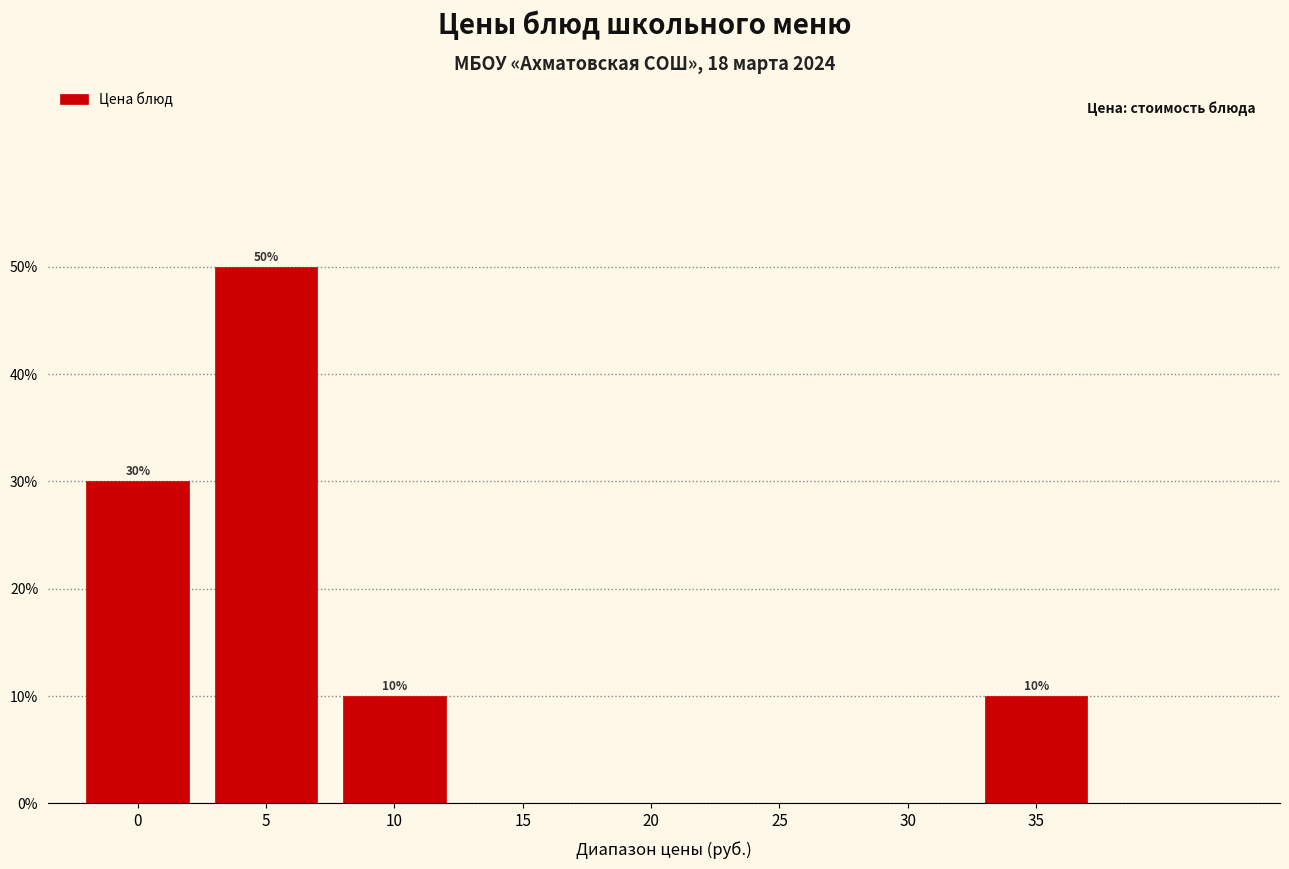

Reading left to right, extract all data points from this chart.

0=30	5=50	10=10	15=0	20=0	25=0	30=0	35=10